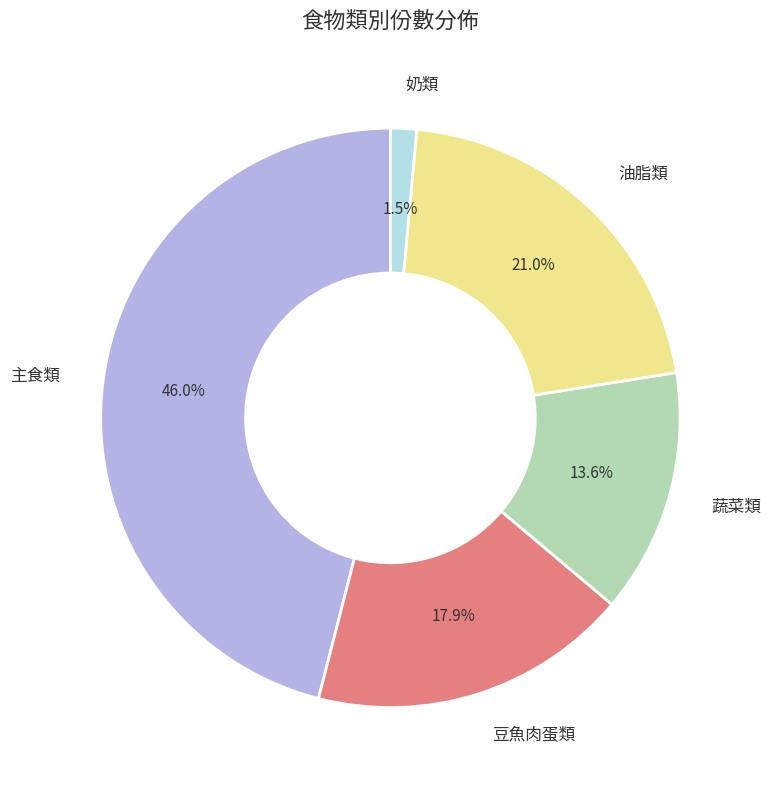

Does any single category account for the majority?

No